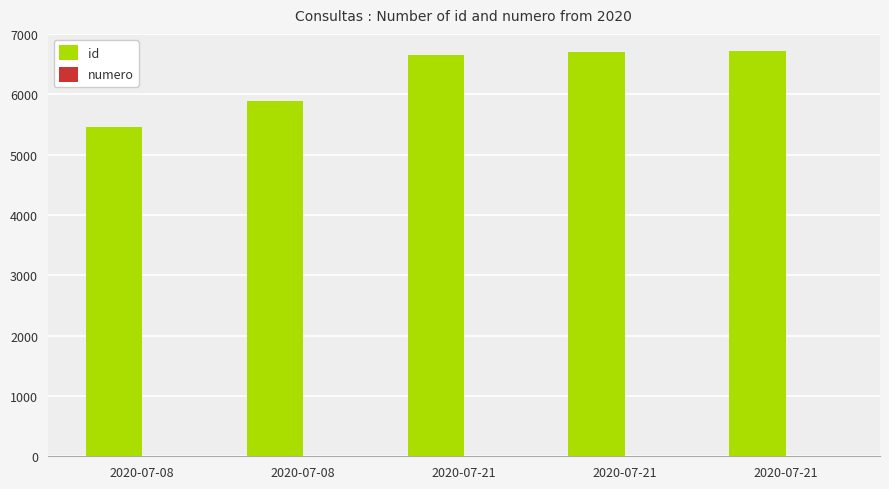

What is the sum of all numero values?

15